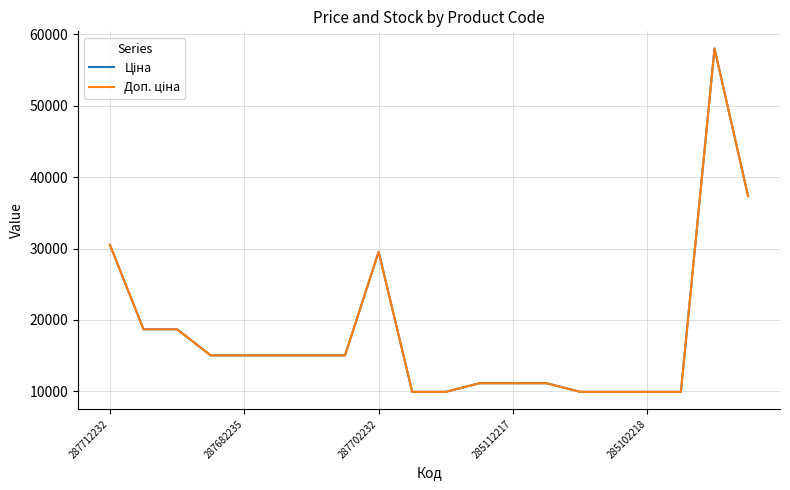

At how many categories does at least one series exceed 28691?

4